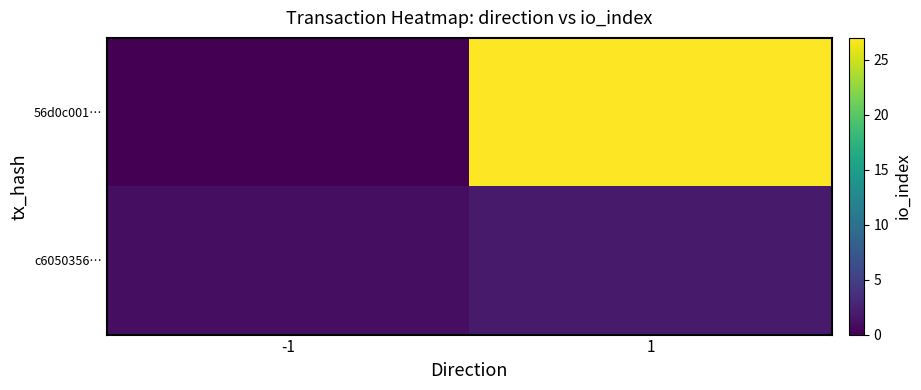

What is the difference between the highest and lowest values at 1?

25